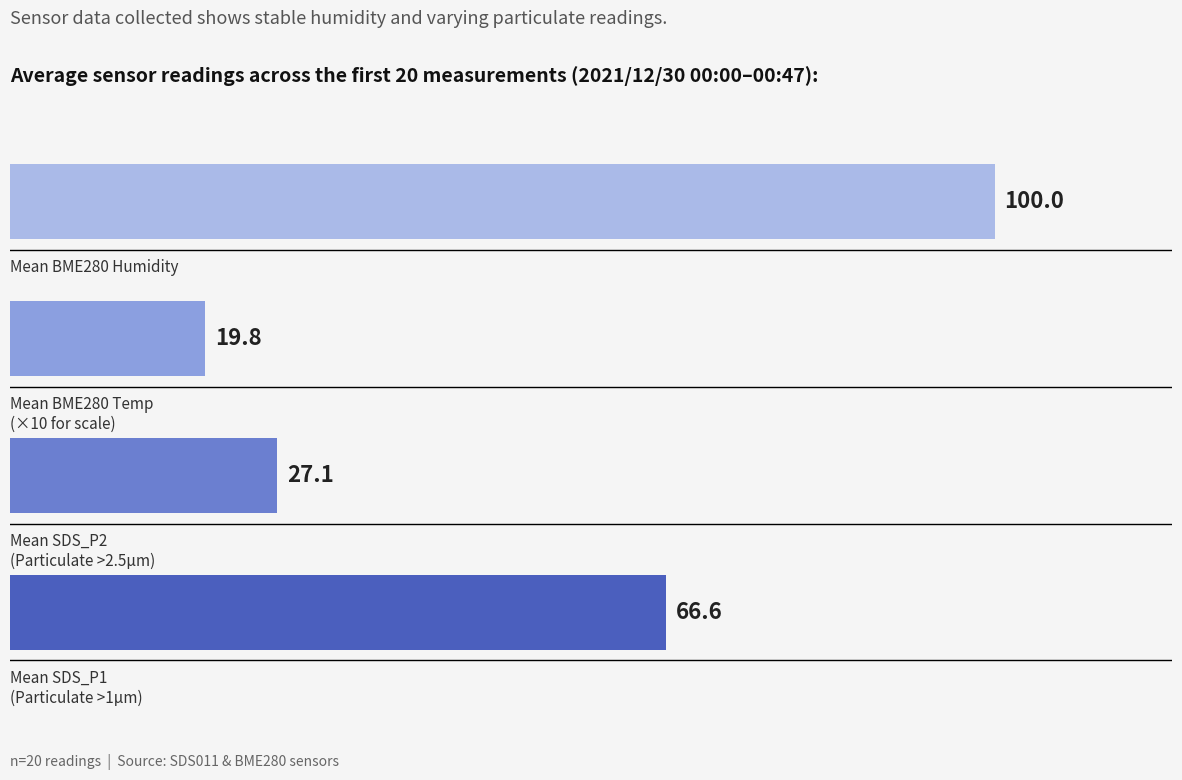

What is the minimum value shown in the chart?

19.8